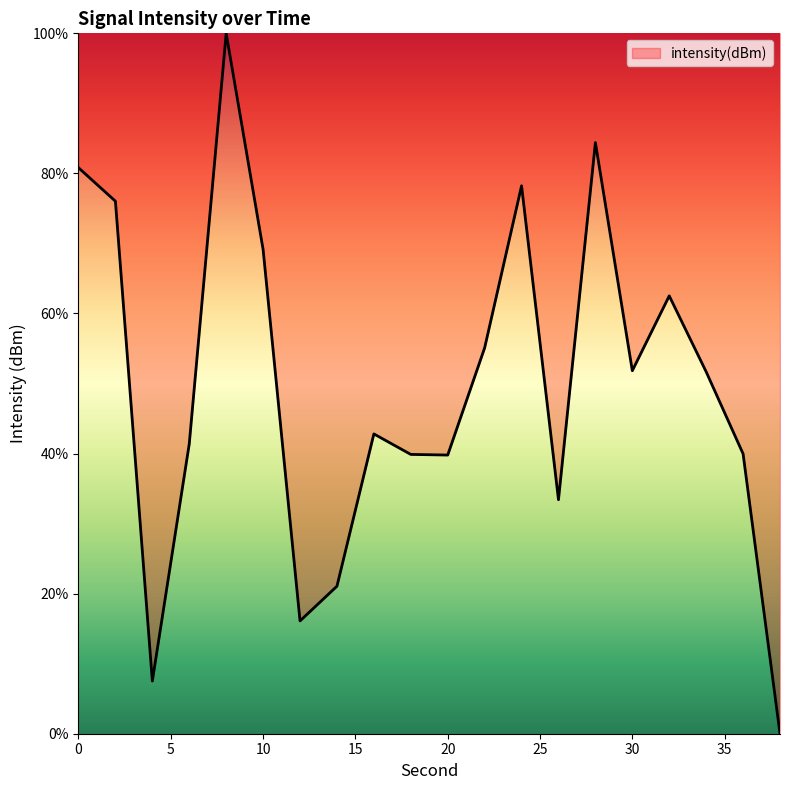

What is the difference between the maximum and minimum values?

100.0